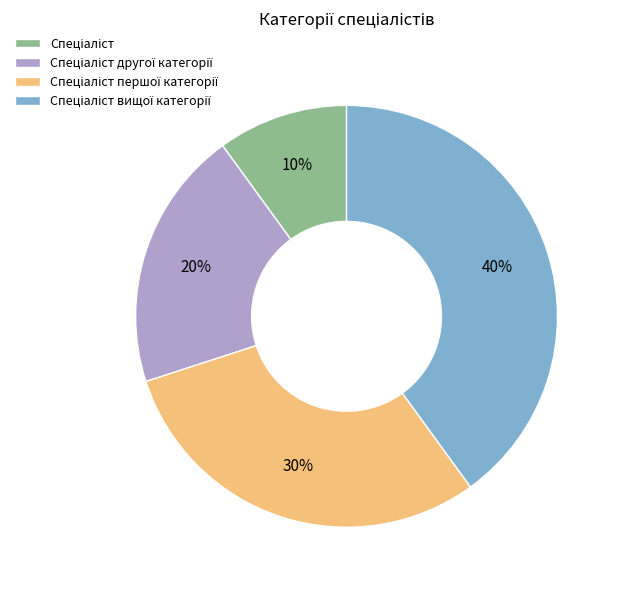

To the nearest percent, what is the difference between the largest and smallest slice percentages?

30%